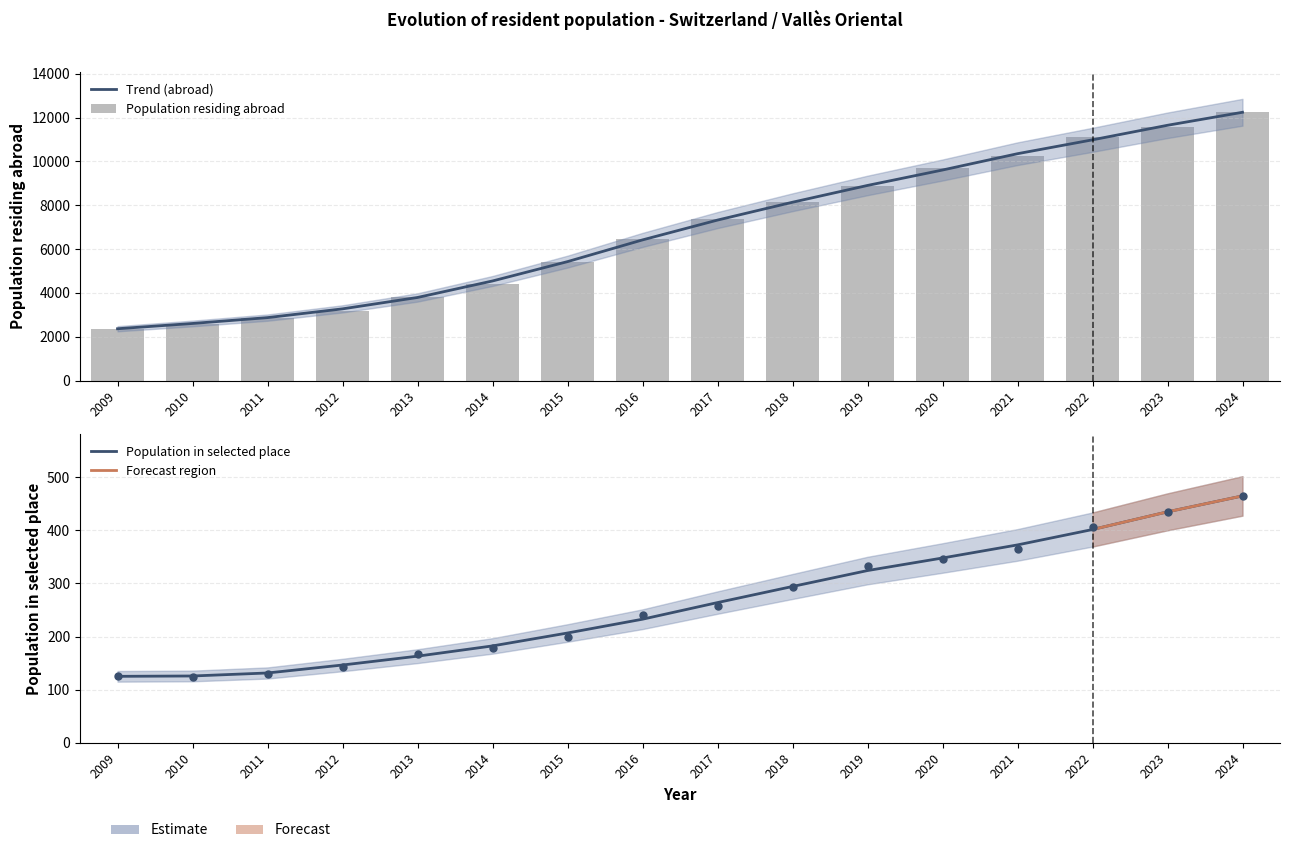

Is the value of Population in selected place at 2010 greater than the value of Population residing abroad at 2023?

No